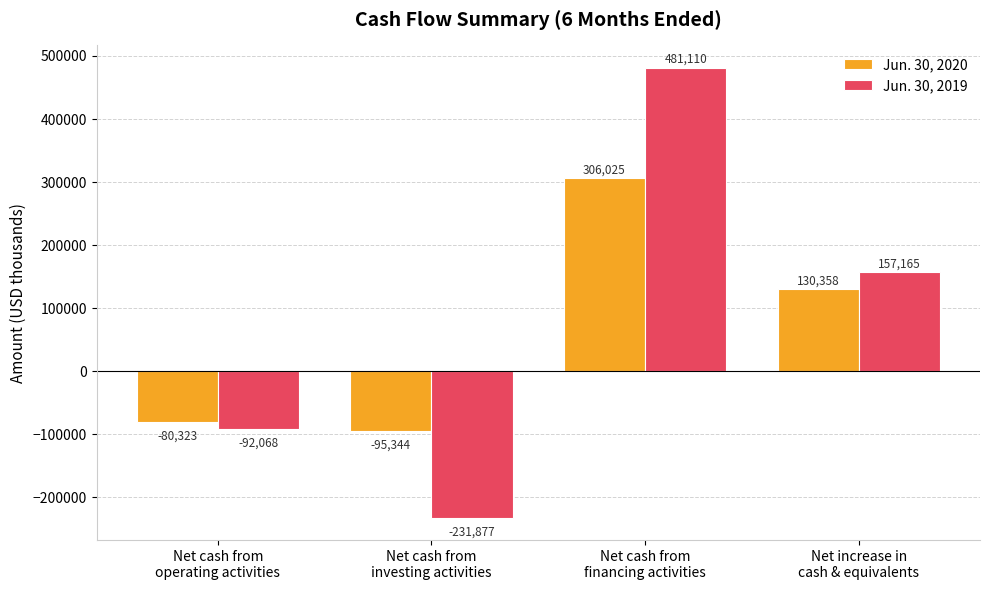

Count the number of data series in this chart.

2